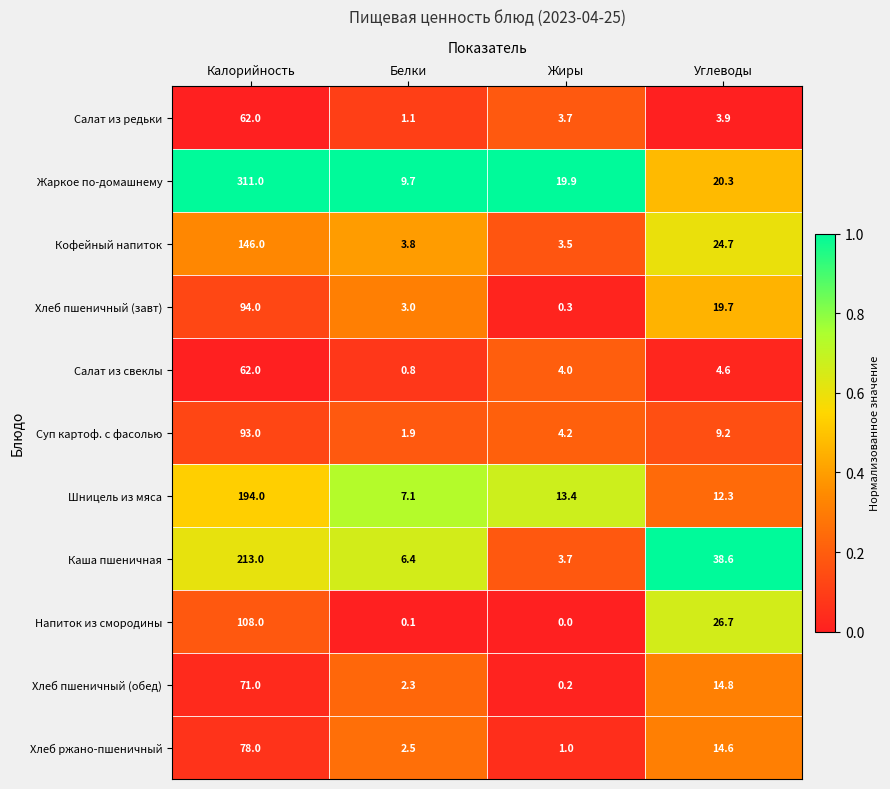

The value of Хлеб ржано-пшеничный at Жиры is 1.0. True or false?

True